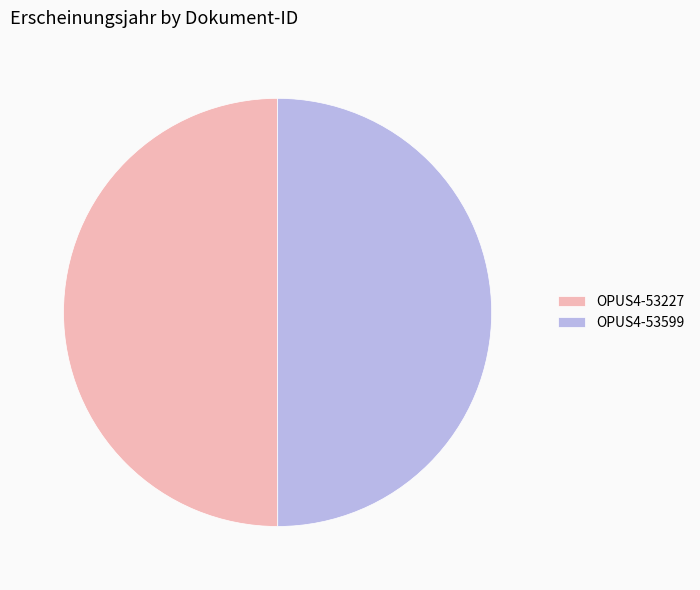

True or false: OPUS4-53227 accounts for 50% of the total.

True